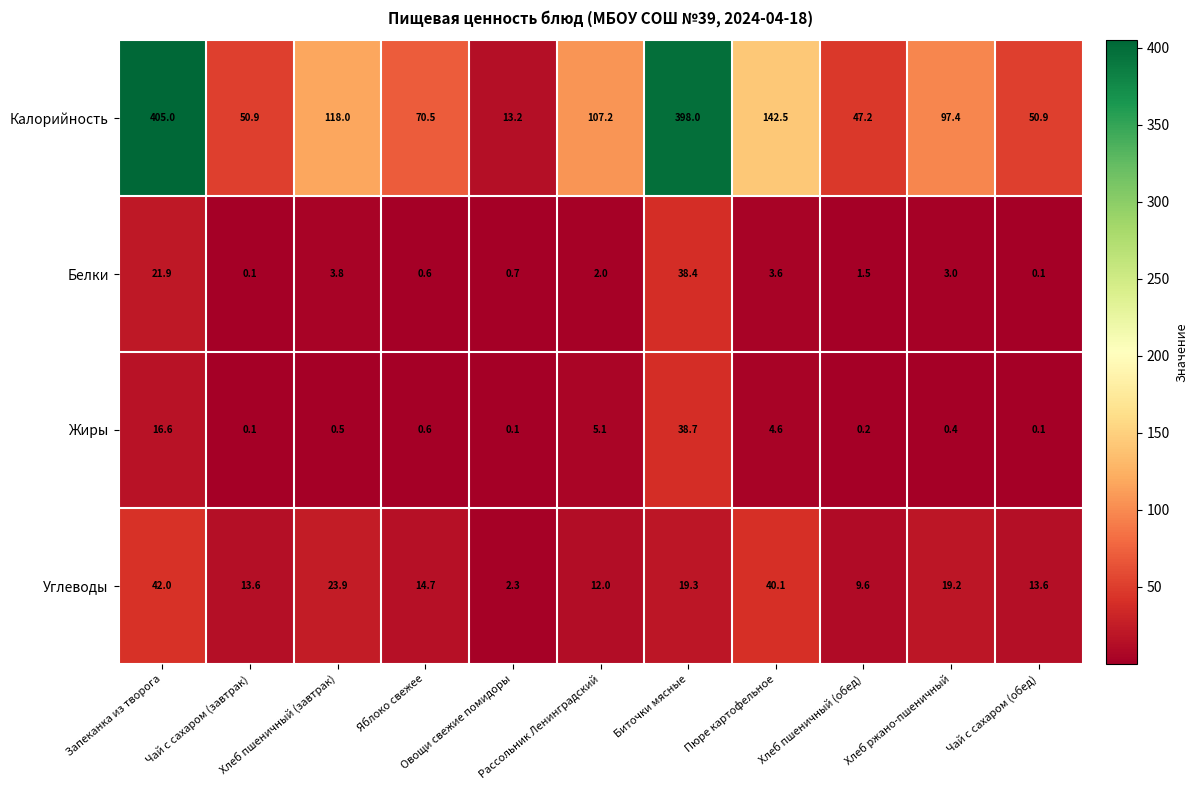

What is the minimum value shown in the chart?

0.1